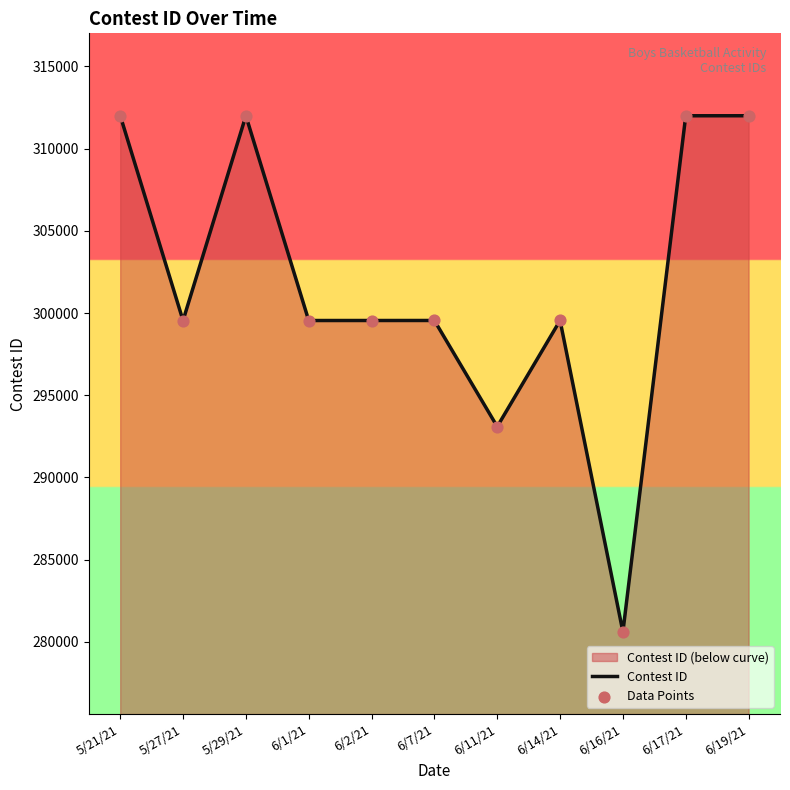

Is it true that the value at 6/14/21 is 299547?

True